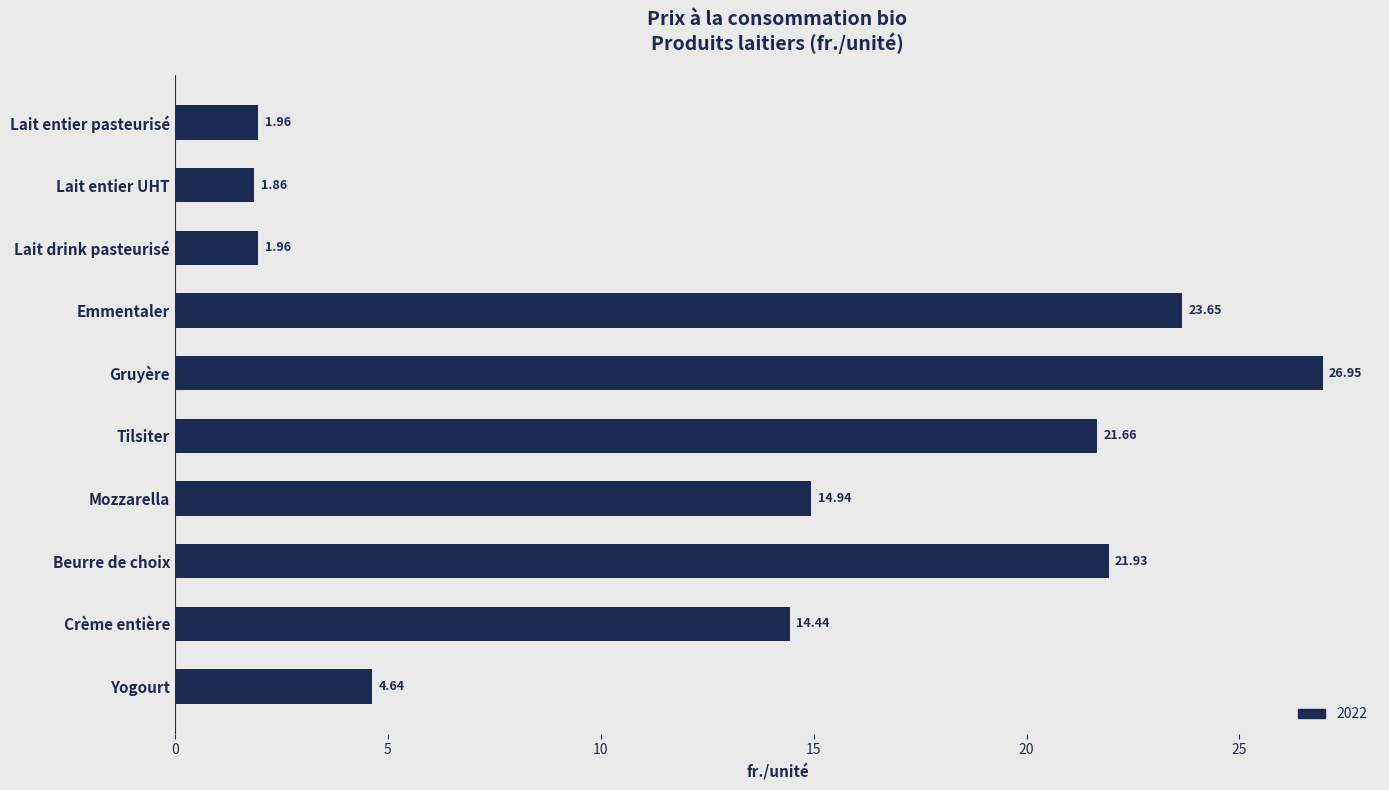

Where is the data nearest to the value 14?

Crème entière